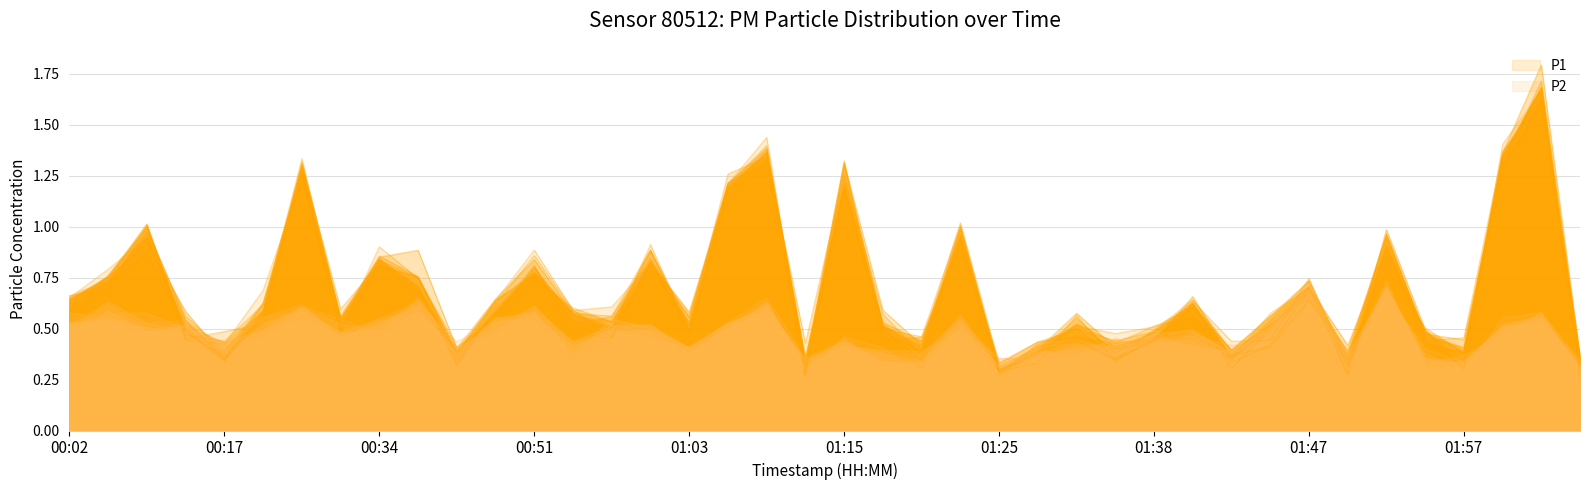

What is the difference between the values at 01:42 and 00:27?

0.9